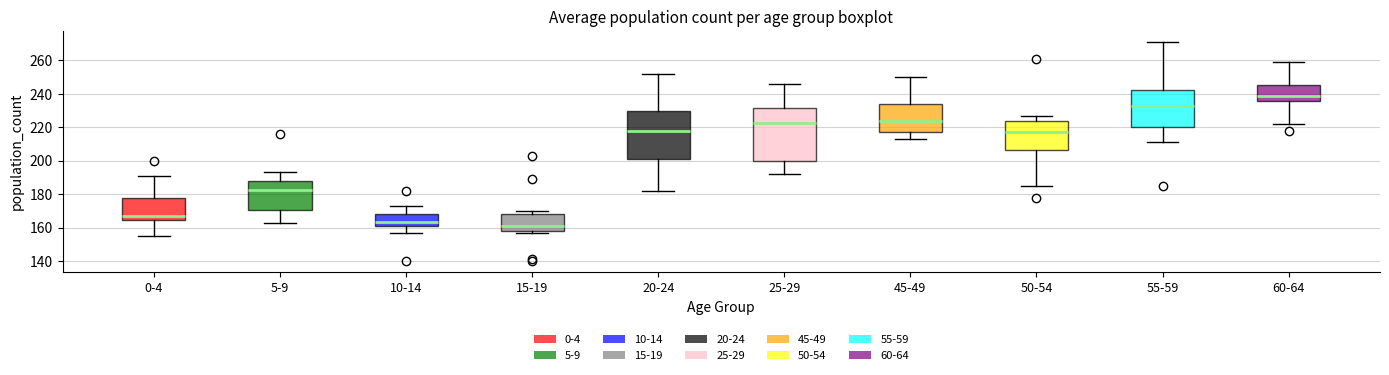

Reading left to right, read every box against the y-axis: the position of its median line, the range the box covers, and the ends of its whiskers. The values are not printed on the chart, so give them approximately, as read against the axis.

0-4: median 168, box 164 to 178, whiskers 156 to 192
5-9: median 182, box 170 to 188, whiskers 164 to 194
10-14: median 164, box 162 to 168, whiskers 158 to 174
15-19: median 162, box 158 to 168, whiskers 158 (just below the box's lower edge) to 170
20-24: median 218, box 202 to 230, whiskers 182 to 252
25-29: median 222, box 200 to 232, whiskers 192 to 246
45-49: median 224, box 218 to 234, whiskers 214 to 250
50-54: median 218, box 206 to 224, whiskers 186 to 228
55-59: median 232, box 220 to 242, whiskers 212 to 272
60-64: median 238, box 236 to 246, whiskers 222 to 260